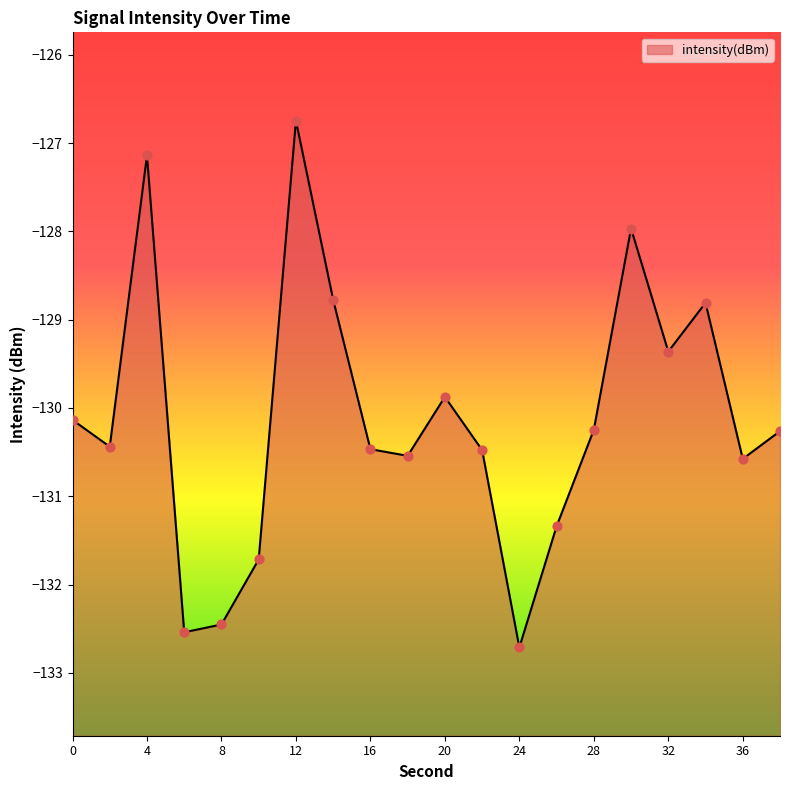

What is the change in value from 32 to 38?

-0.9